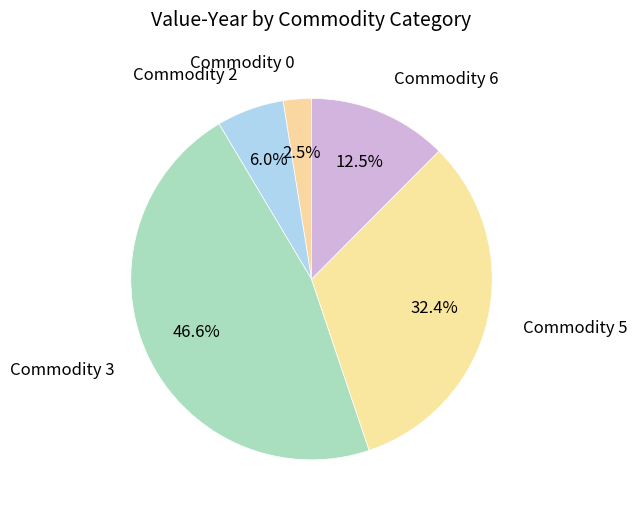

How many slices are in this pie chart?

5